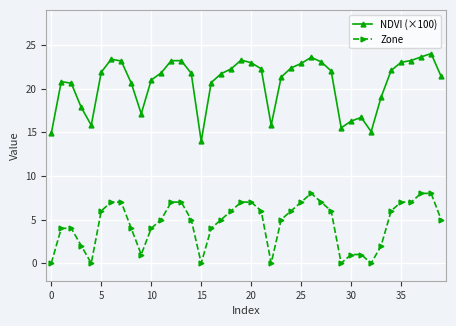

True or false: Zone and NDVI (×100) cross at least once.

False